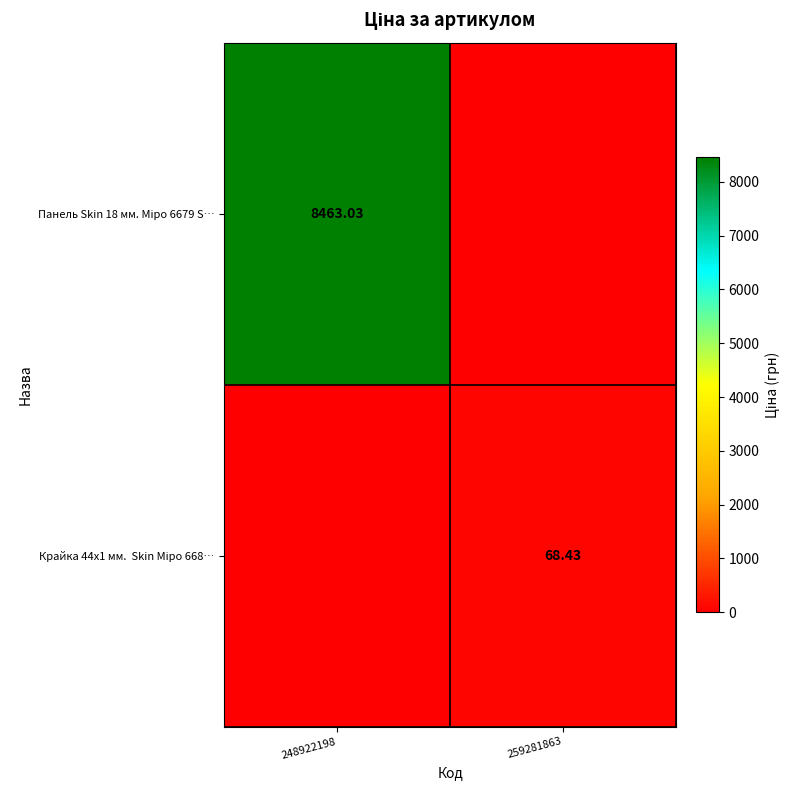

How many data points in Крайка 44x1 мм. Skin Міро 668… are less than 68?

1